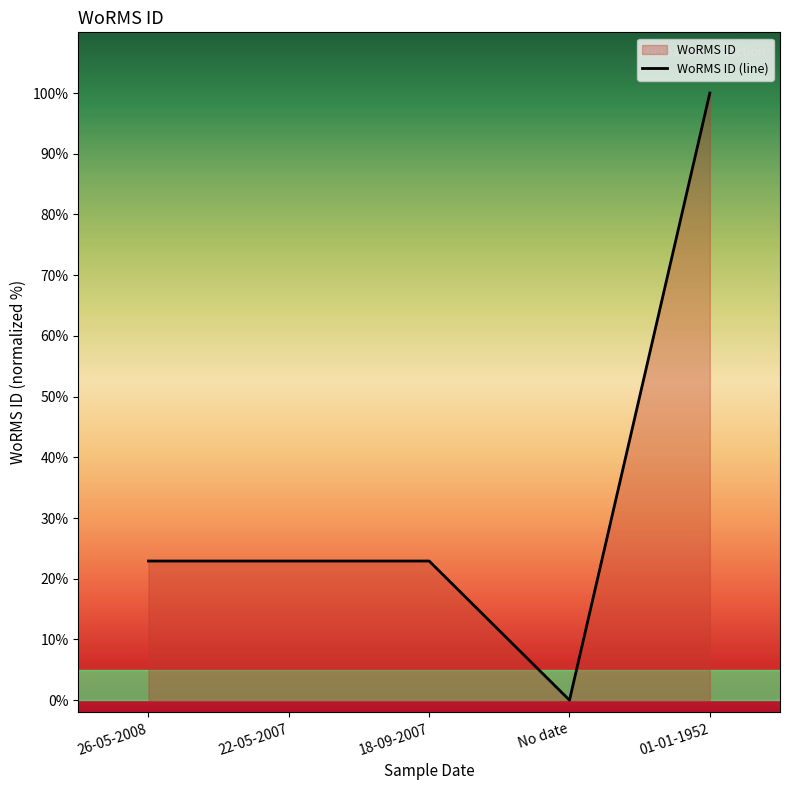

List the labels in order of value, smallest first.

No date, 26-05-2008, 22-05-2007, 18-09-2007, 01-01-1952